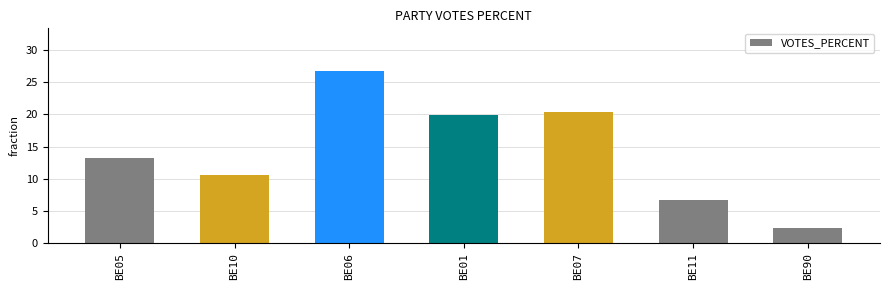

What is the difference between the maximum and minimum values?

24.3